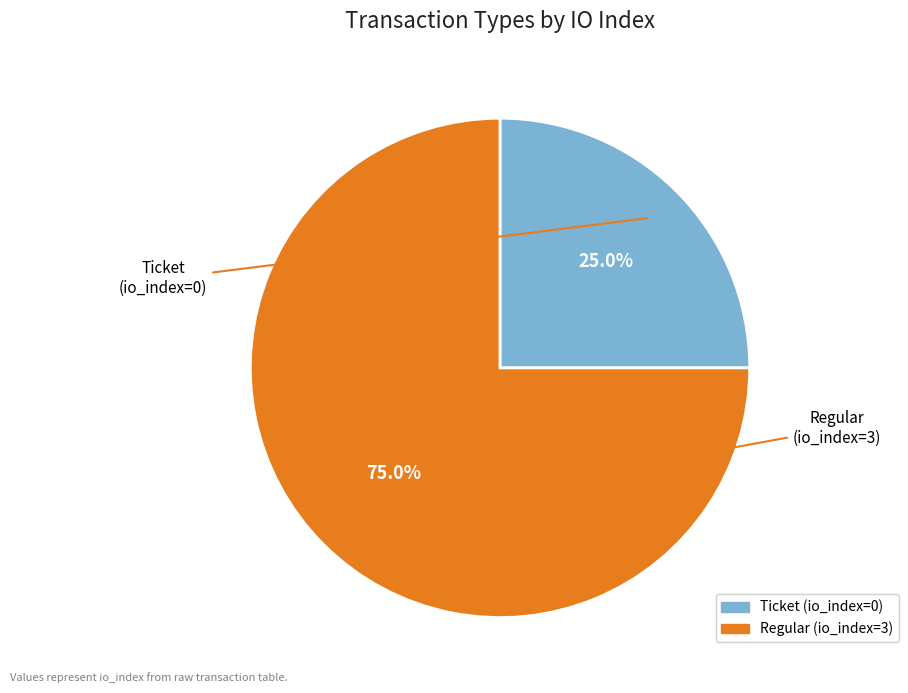

Between Ticket (io_index=0) and Regular (io_index=3), which is larger?

Regular (io_index=3)